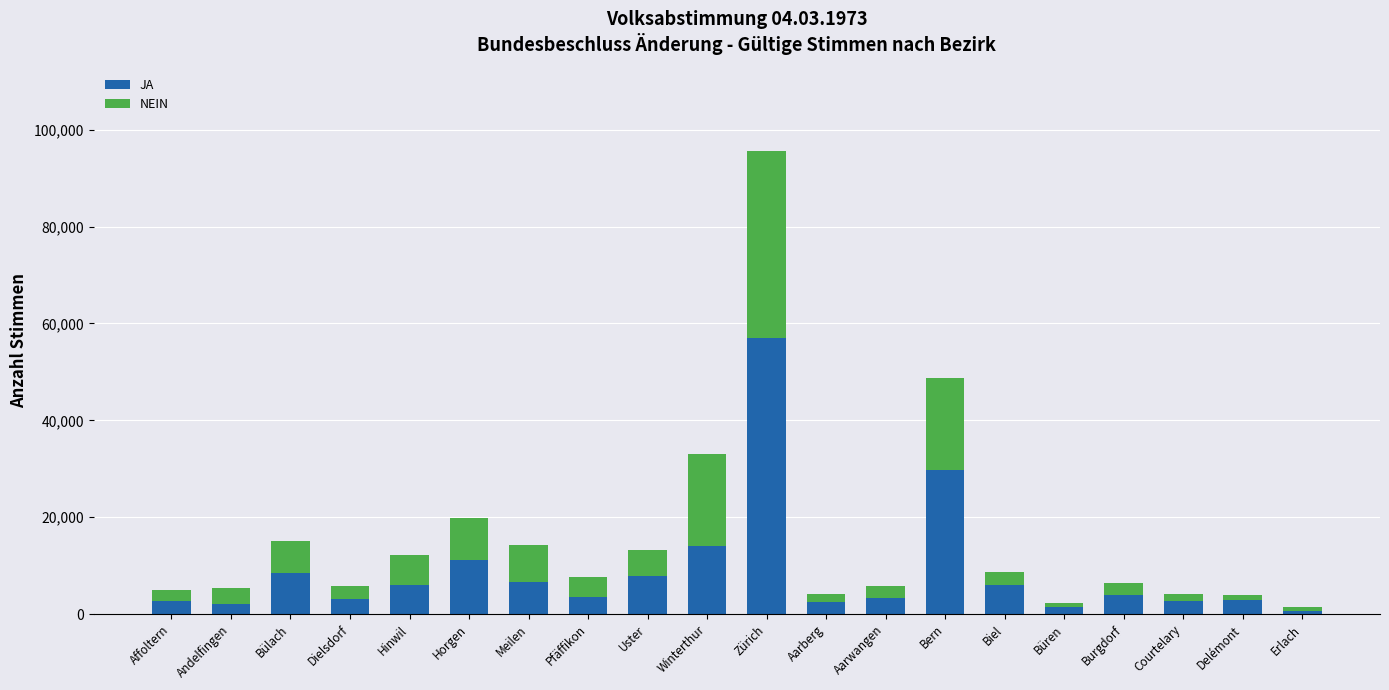

At which label does JA reach its peak?

Zürich